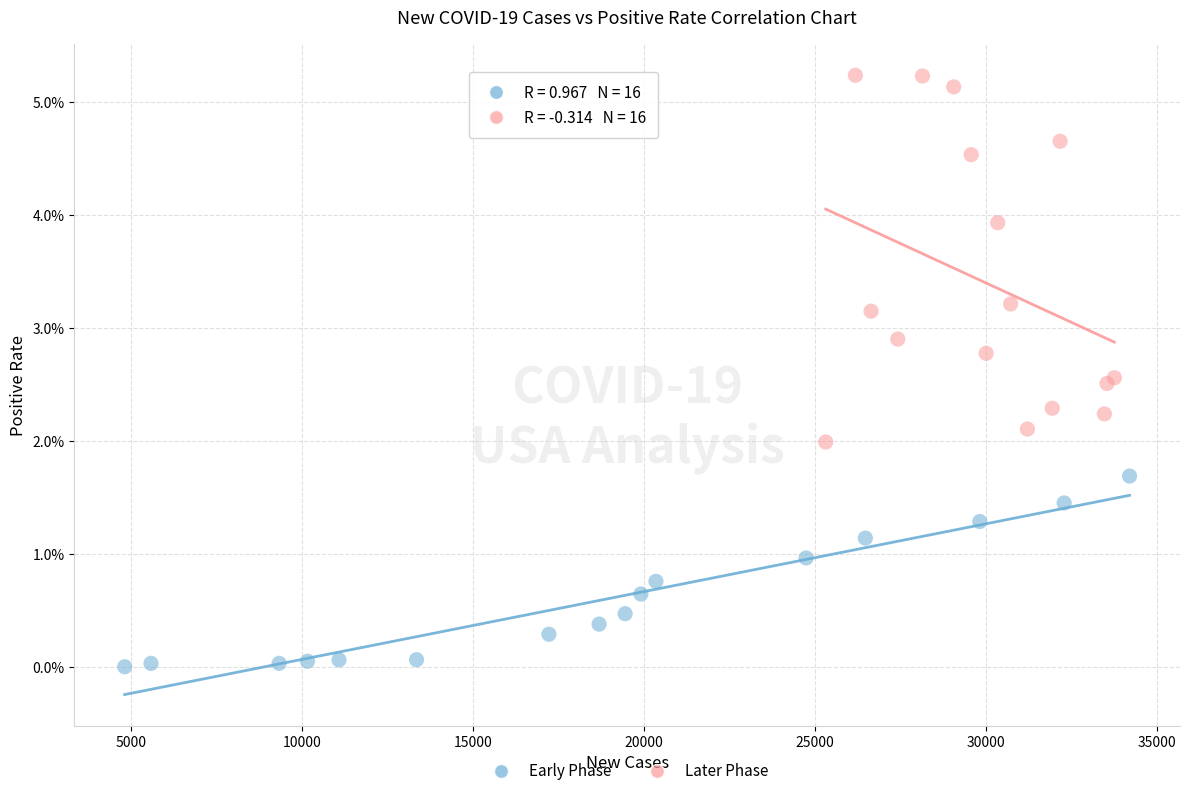

What are all the series names shown in the legend?

Early Phase, Later Phase